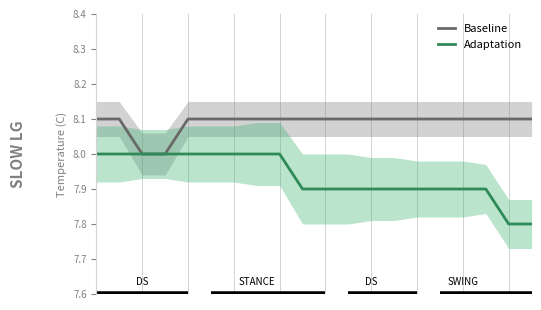

True or false: Adaptation and Baseline intersect in this chart.

False